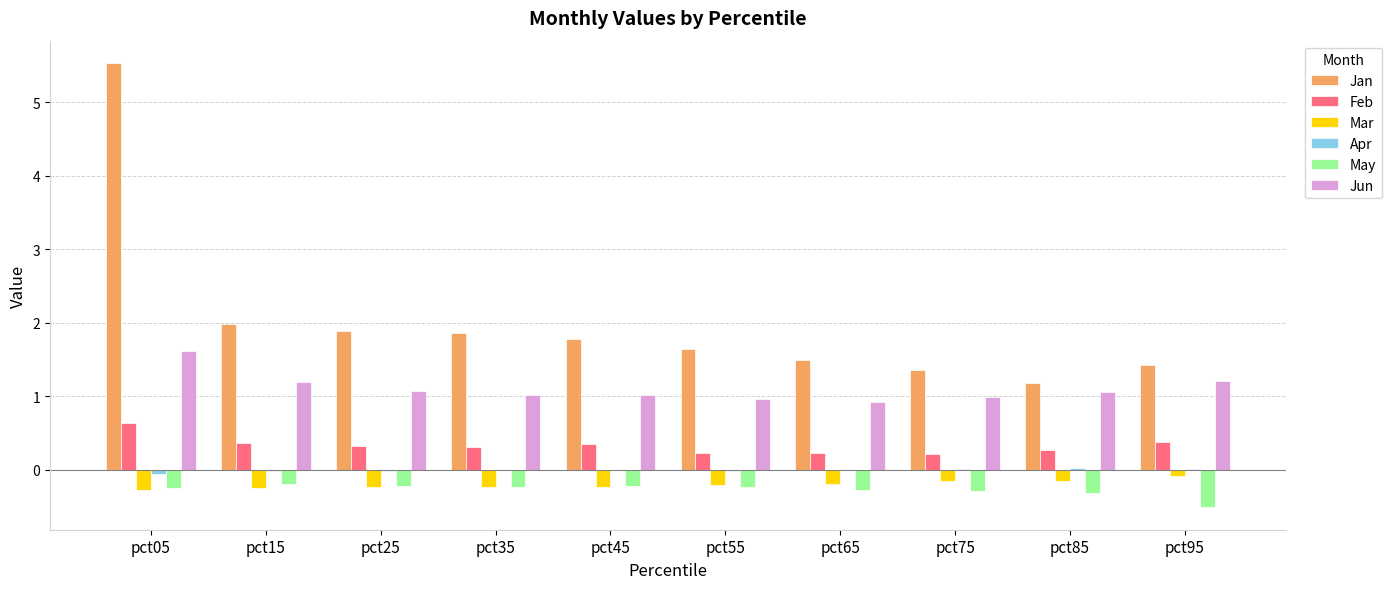

What is the sum of all Feb values?

3.3